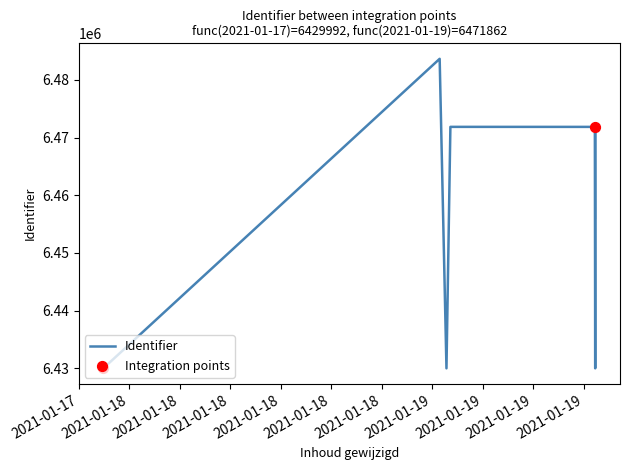

What is the smallest value displayed?

6429992